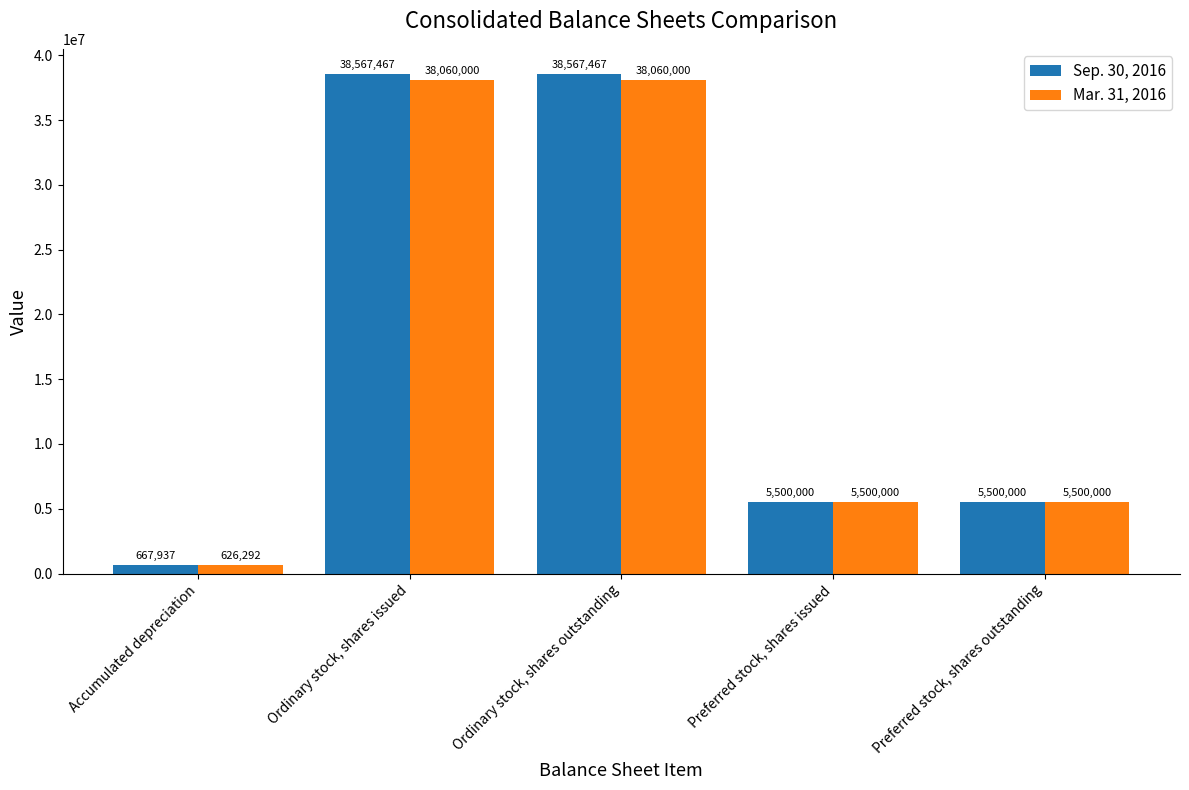

List the series in order of their peak value, highest first.

Sep. 30, 2016, Mar. 31, 2016